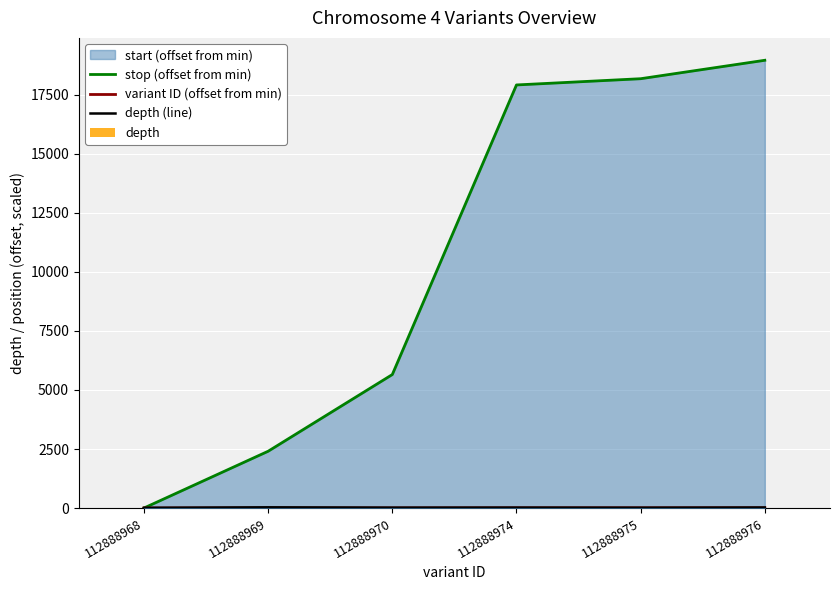

Read the depth value at 112888974.

18